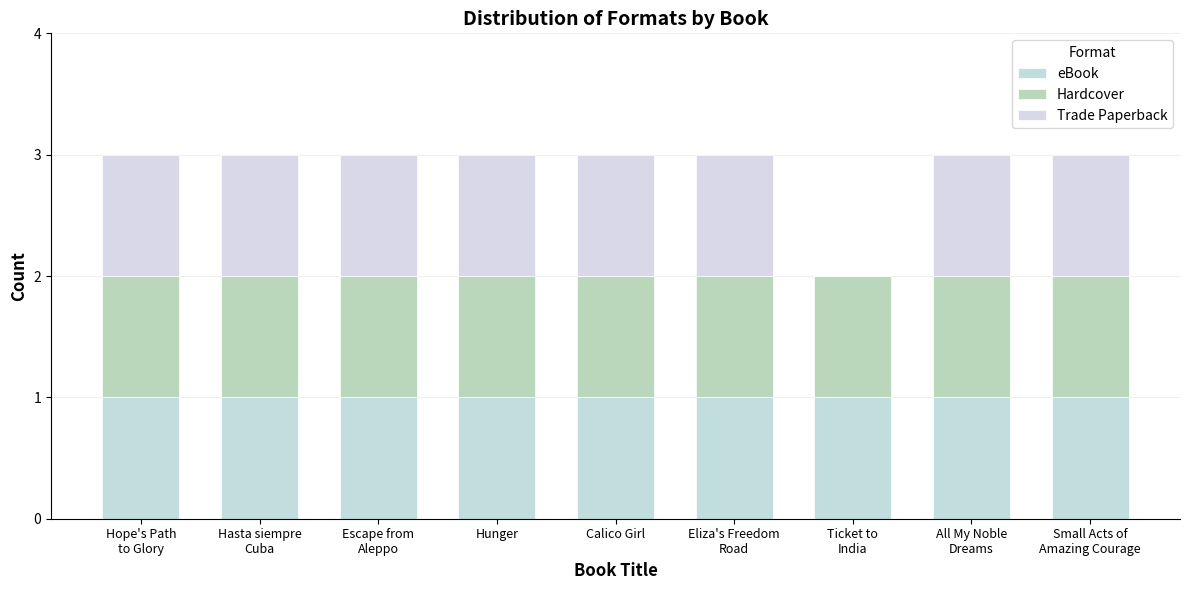

What is the total value across all series at Calico Girl?

3